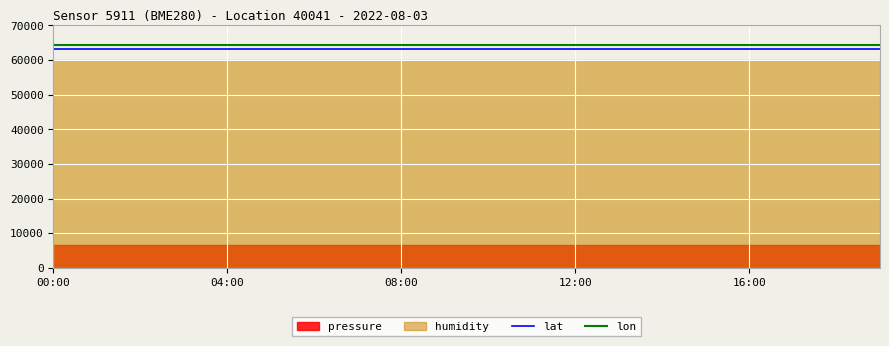

What is the average value of the lat series?

63217.7